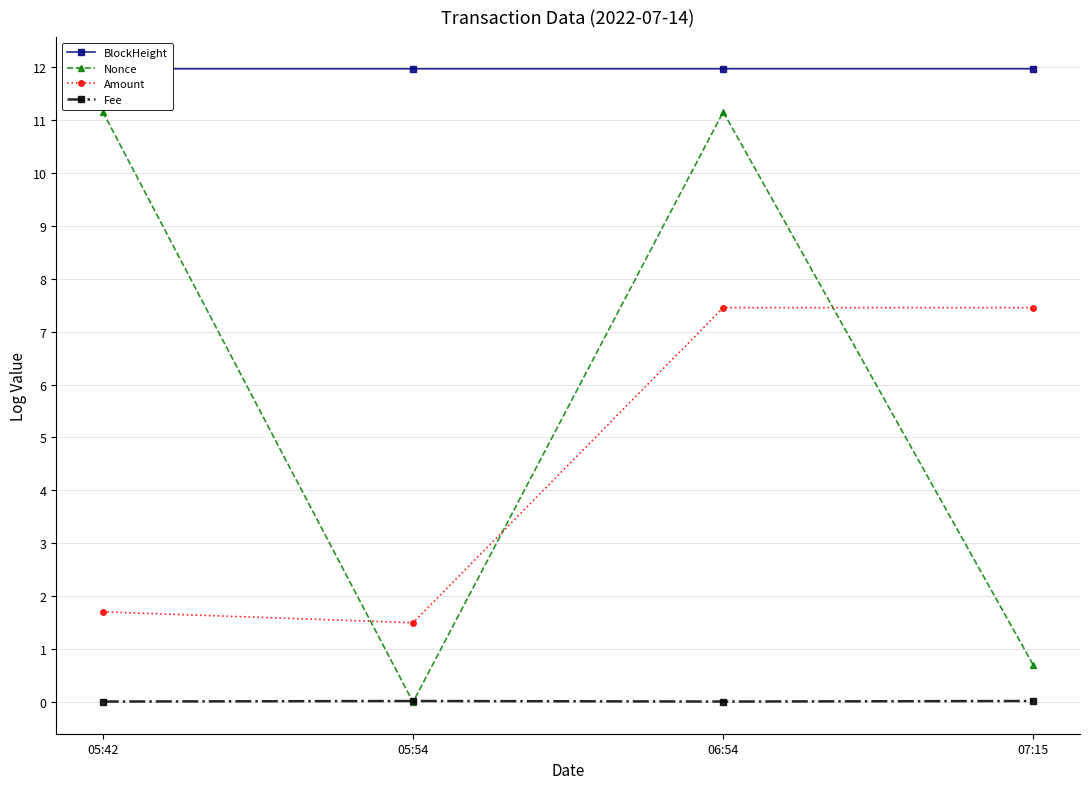

True or false: Fee has a value of 0.0 at 06:54.

True